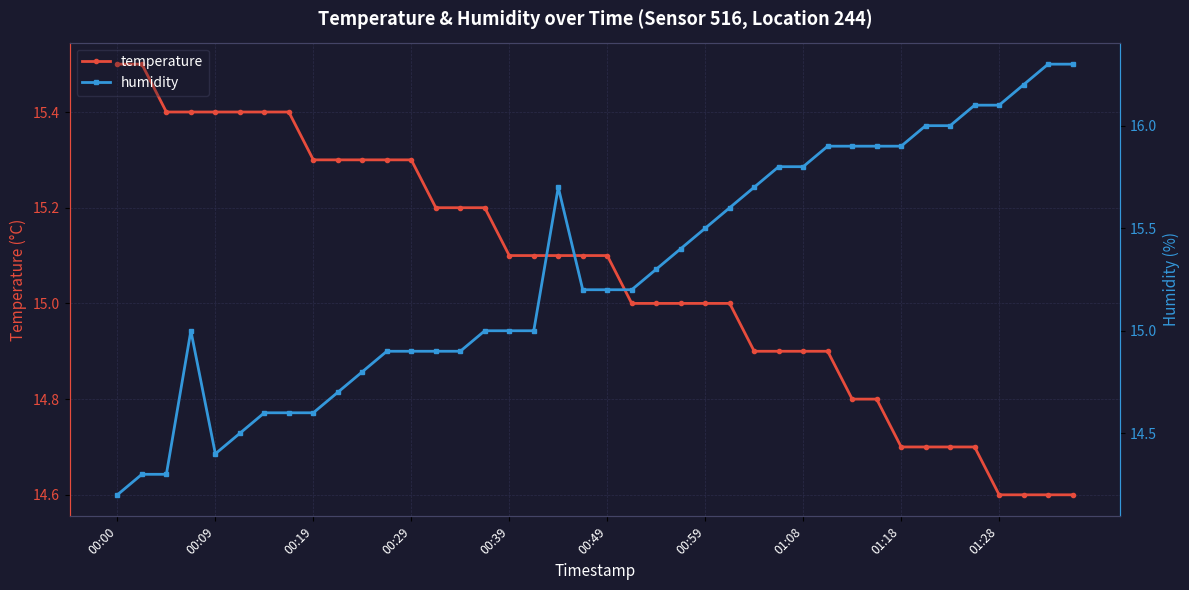

True or false: temperature has more than 2 points higher than both neighbors.

False